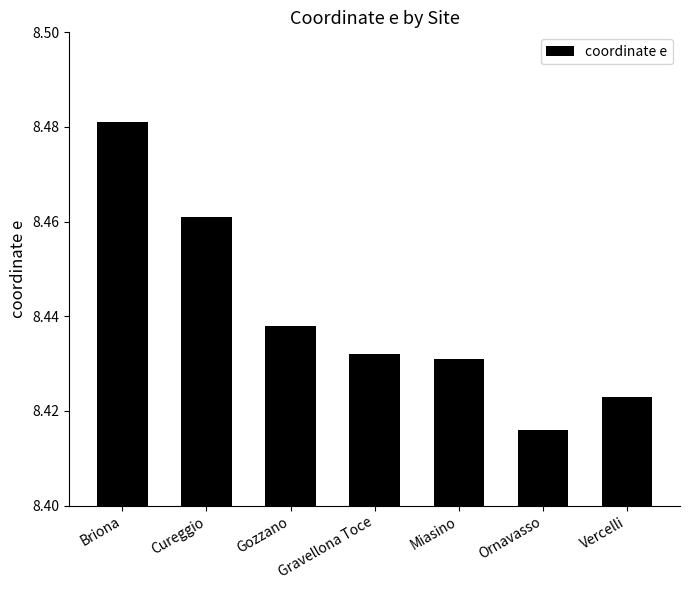

Does the chart contain stacked bars?

No